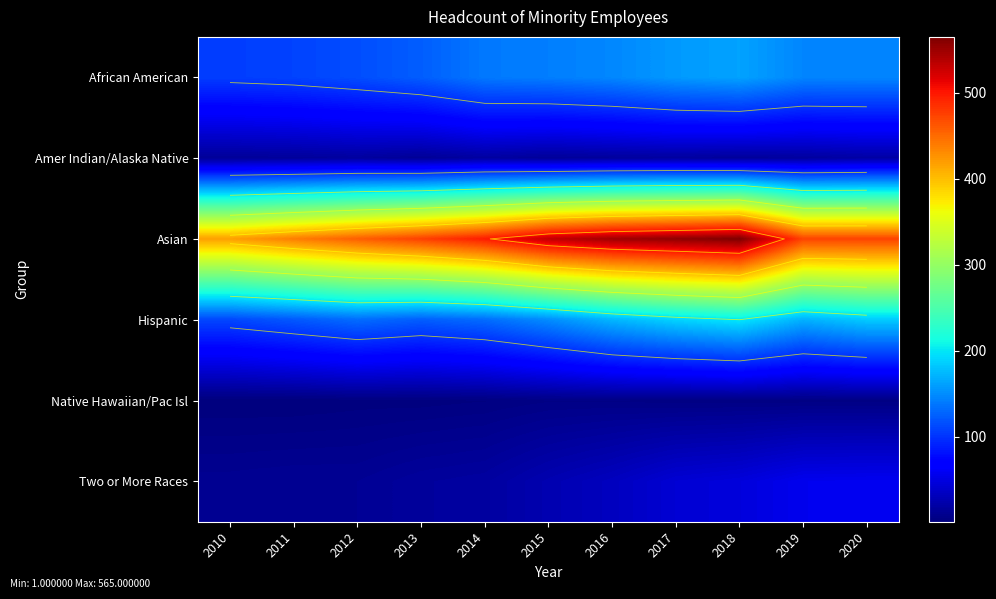

What value does the Two or More Races series have at 2013, to the nearest 5?

15